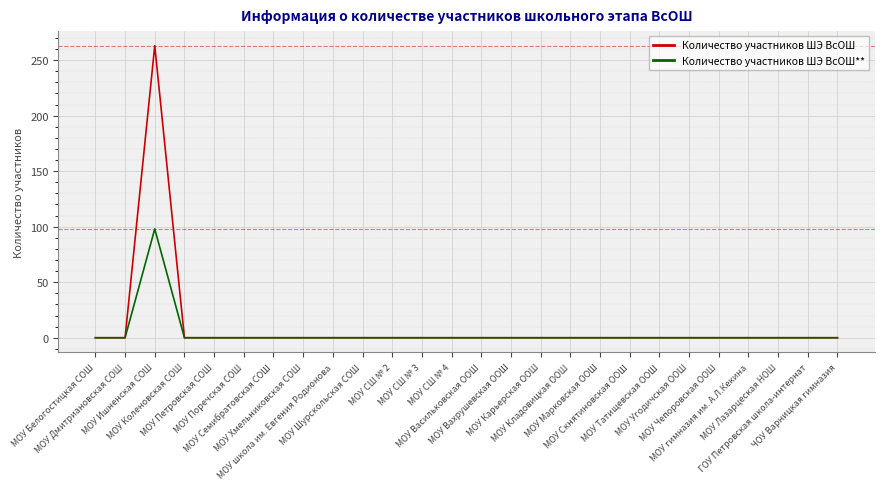

List the series in order of their peak value, highest first.

Количество участников ШЭ ВсОШ, Количество участников ШЭ ВсОШ**